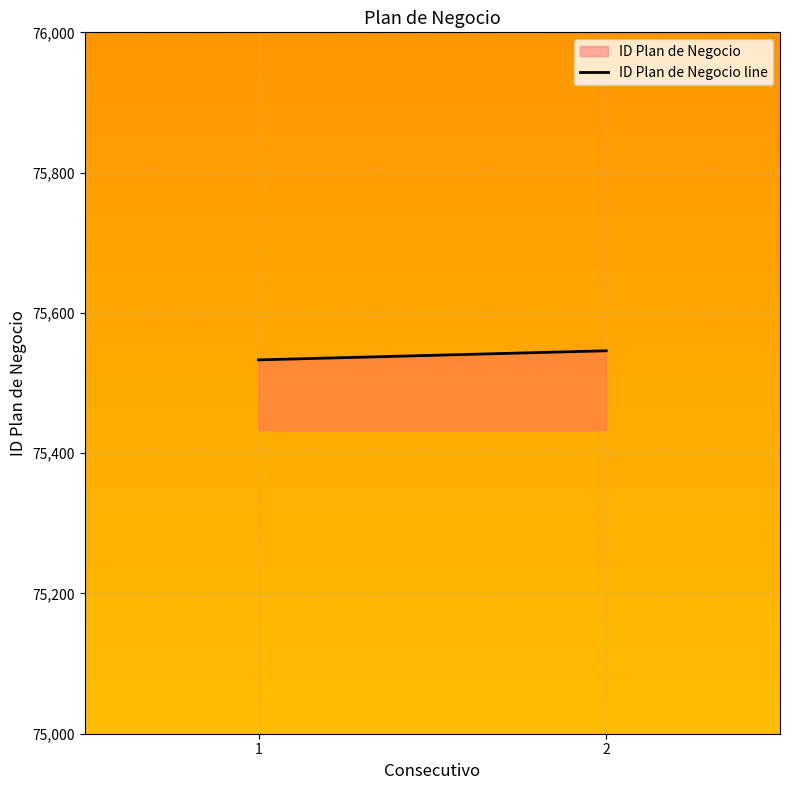

What is the change in value from 1 to 2?

+13